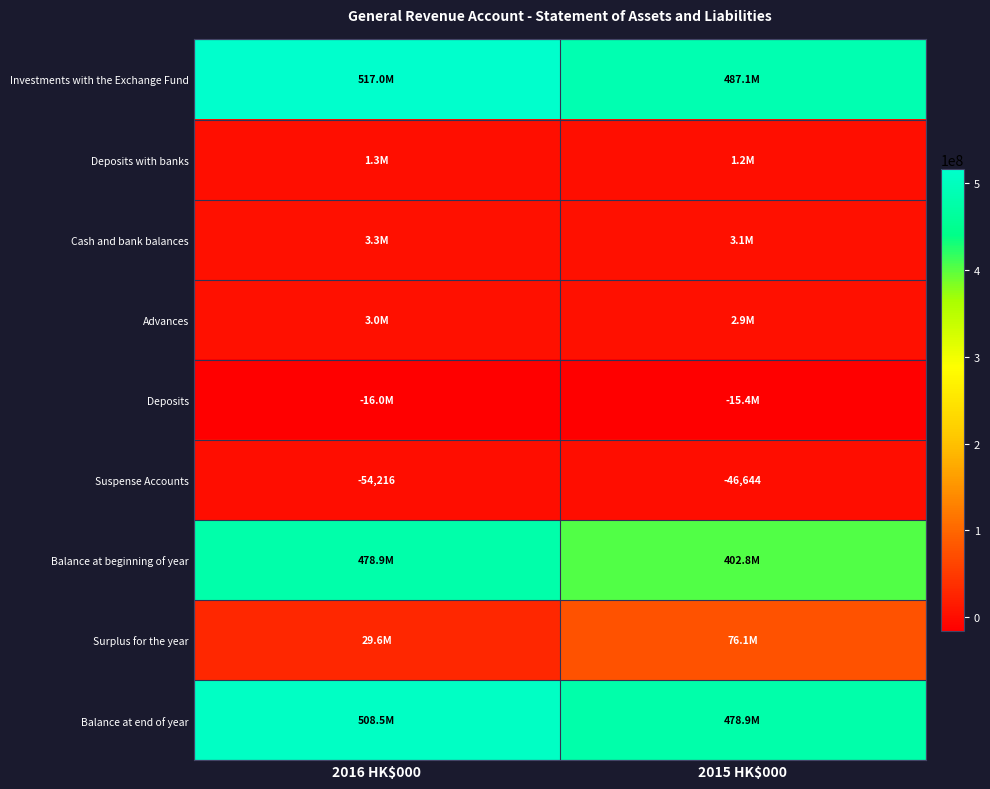

What is the total value across all series at 2016 HK$000?

1525458468